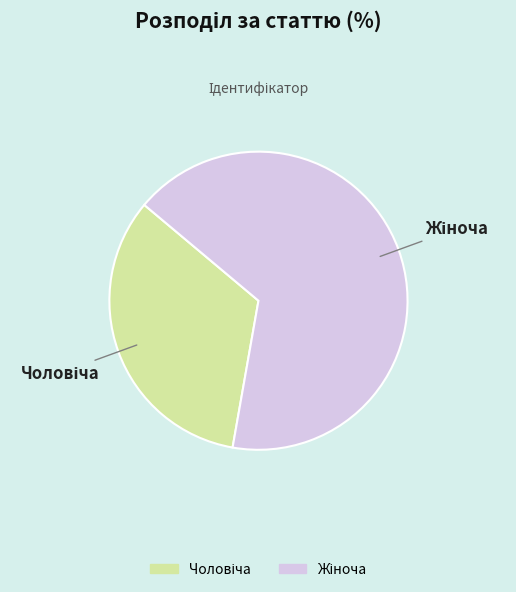

Is there any slice that represents more than half of the pie?

Yes